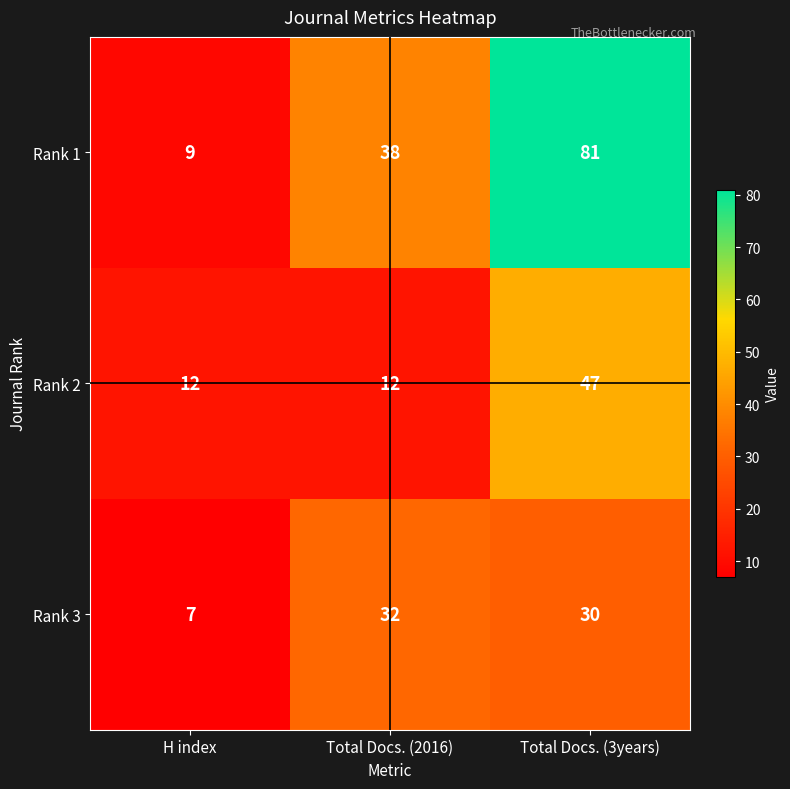

Read the Rank 2 value at H index.

12